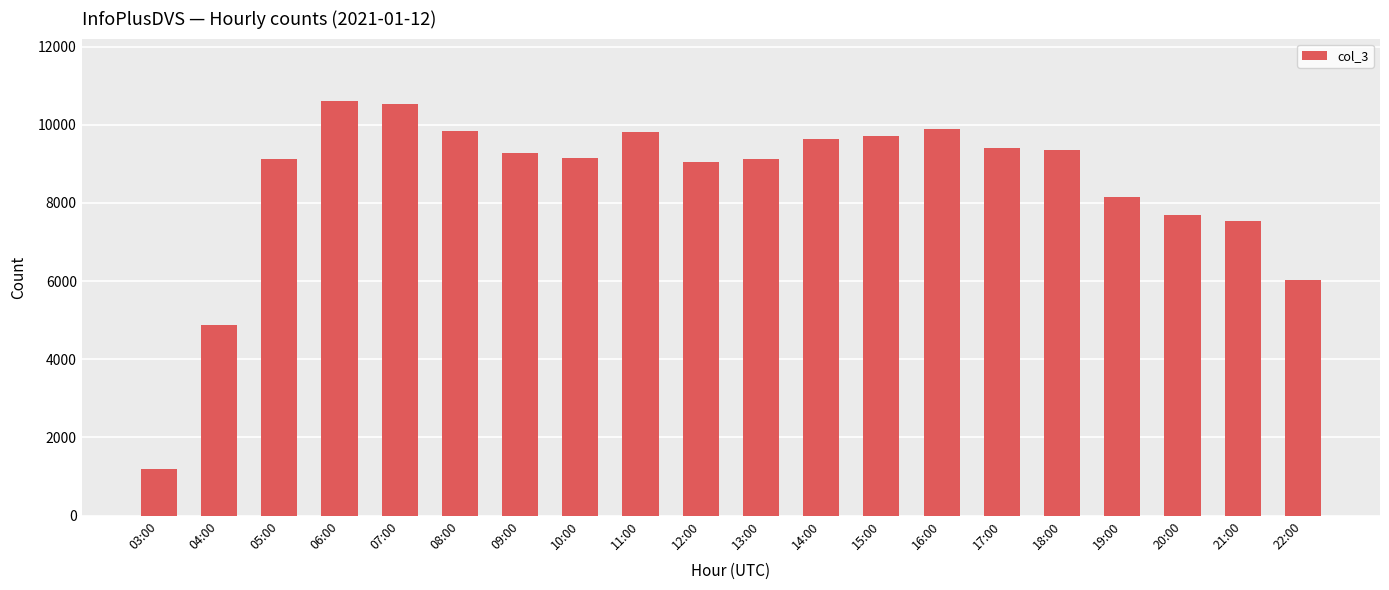

Which has a higher value, 20:00 or 08:00?

08:00